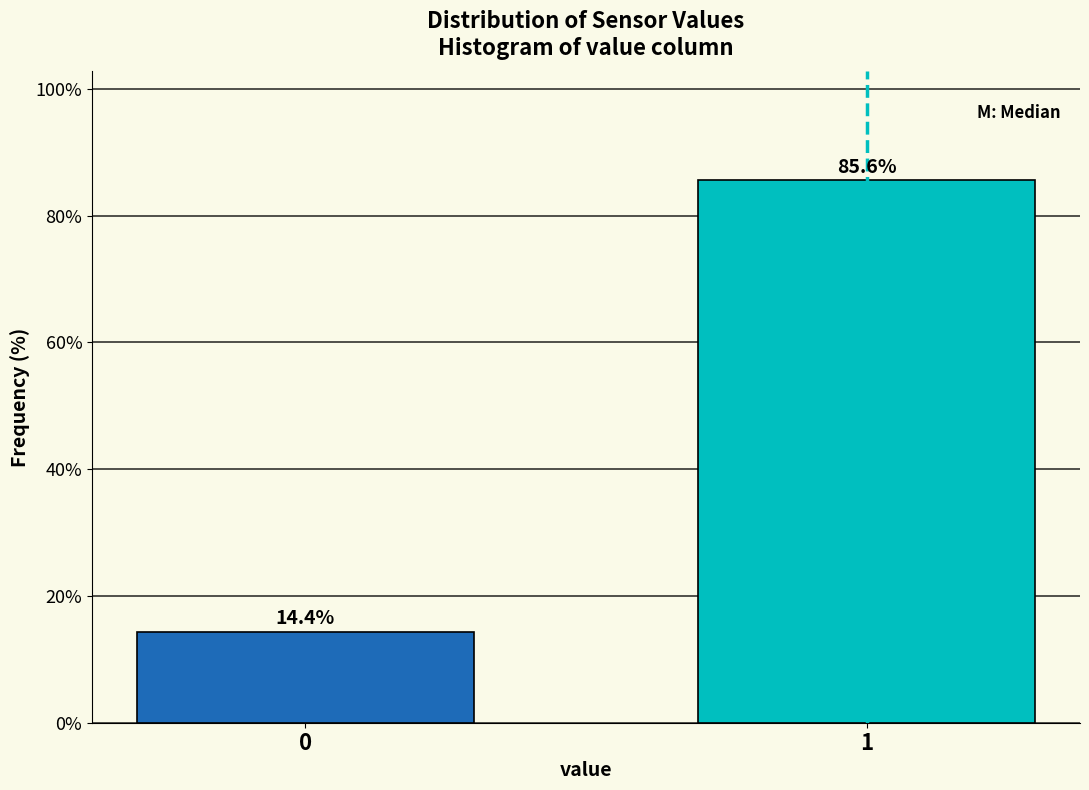

Reading left to right, what are all the values shown in this chart?

14.4	85.6